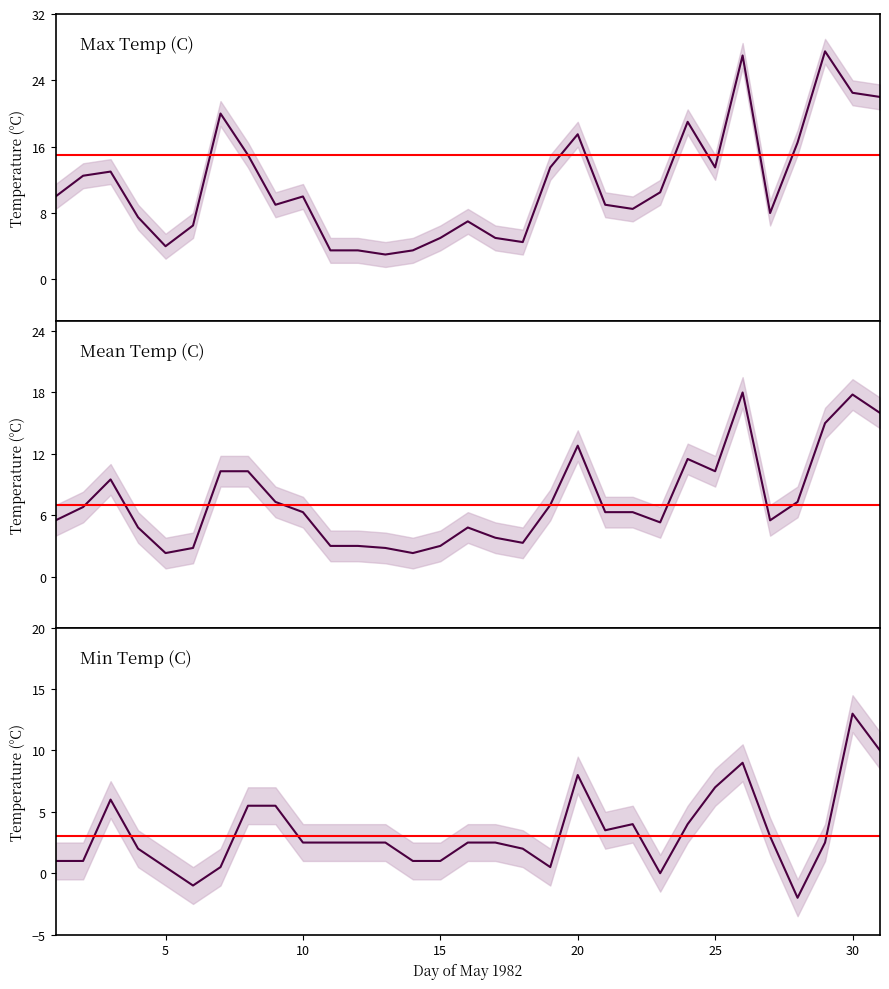

List the labels in order of Max Temp (C) value, smallest first.

1982-05-13, 1982-05-11, 1982-05-12, 1982-05-14, 1982-05-05, 1982-05-18, 1982-05-15, 1982-05-17, 1982-05-06, 1982-05-16, 1982-05-04, 1982-05-27, 1982-05-22, 1982-05-09, 1982-05-21, 1982-05-01, 1982-05-10, 1982-05-23, 1982-05-02, 1982-05-03, 1982-05-19, 1982-05-25, 1982-05-08, 1982-05-28, 1982-05-20, 1982-05-24, 1982-05-07, 1982-05-31, 1982-05-30, 1982-05-26, 1982-05-29